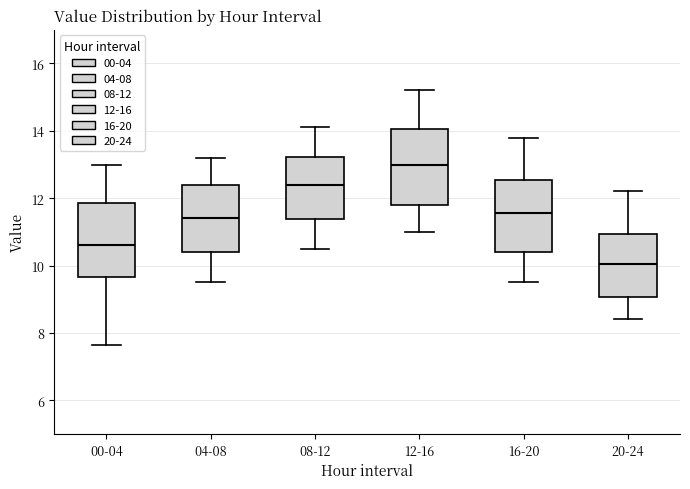

Which box's median line is the highest?

12-16